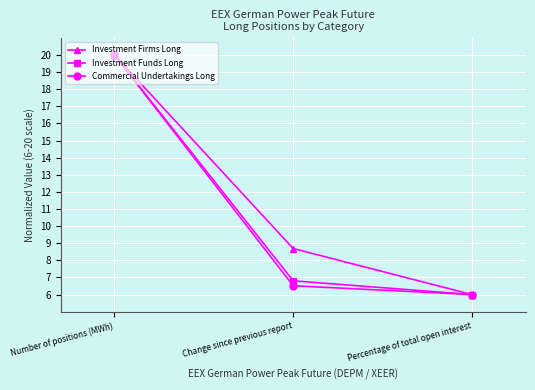

Which series has the largest total across all categories?

Investment Firms Long